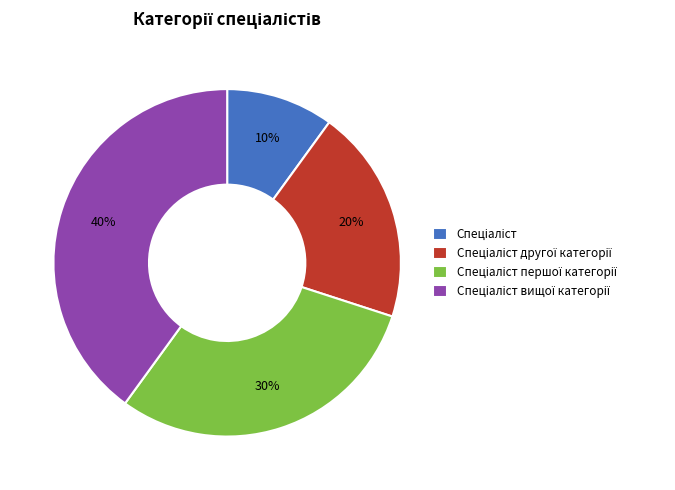

How many slices are in this pie chart?

4